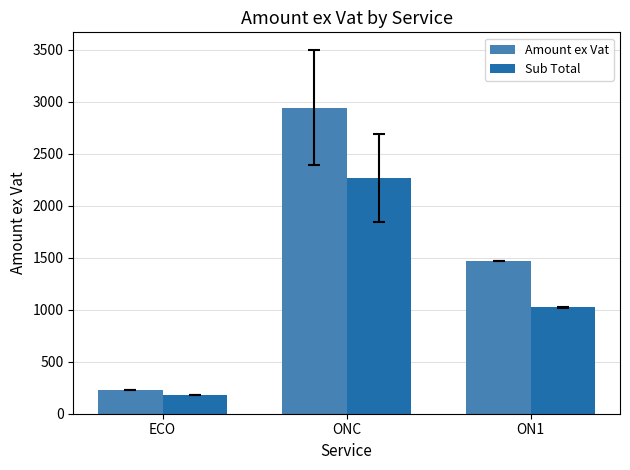

Which series has the largest range (max minus min)?

Amount ex Vat